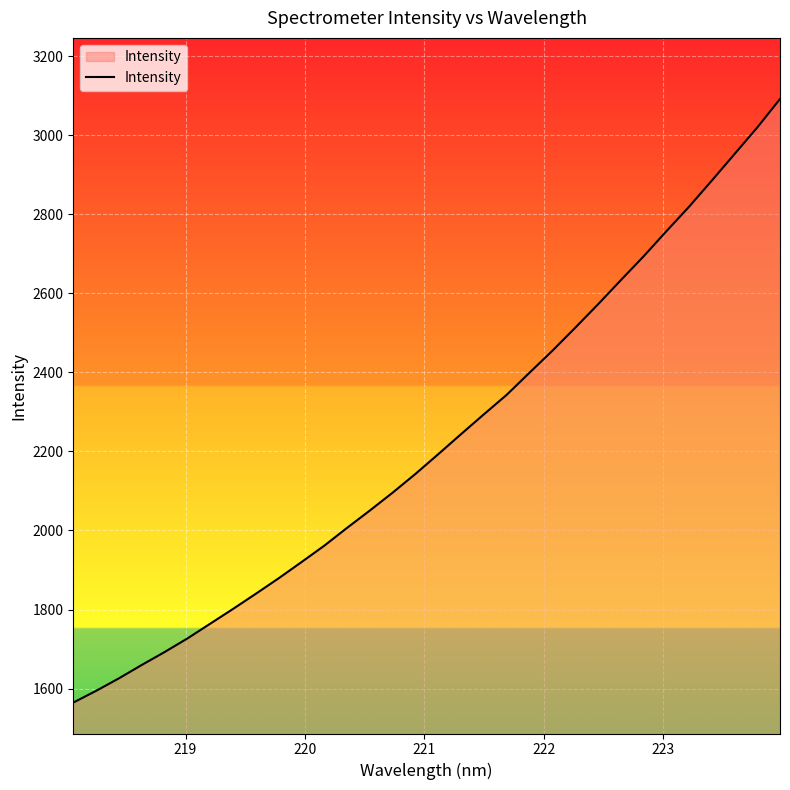

What is the smallest value displayed?

1564.6